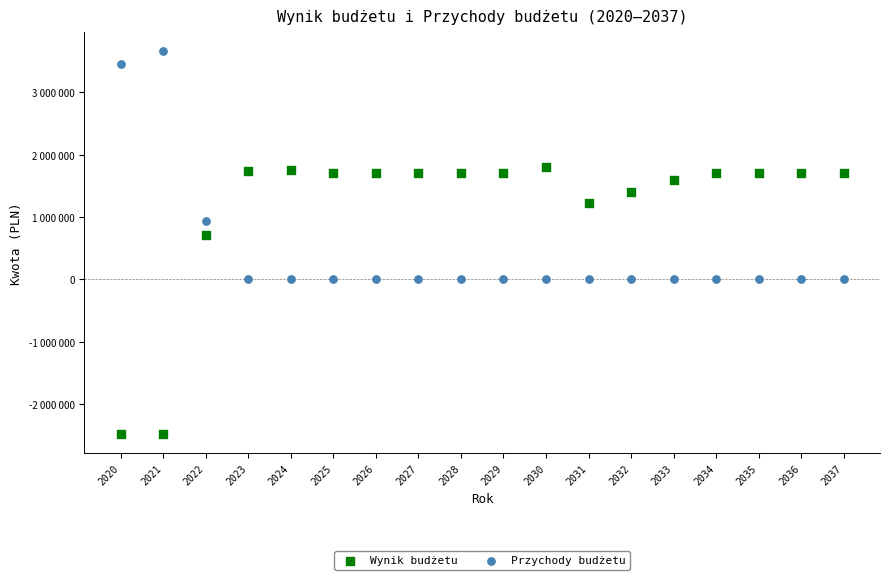

Which series contains the highest Y value?

Przychody budżetu